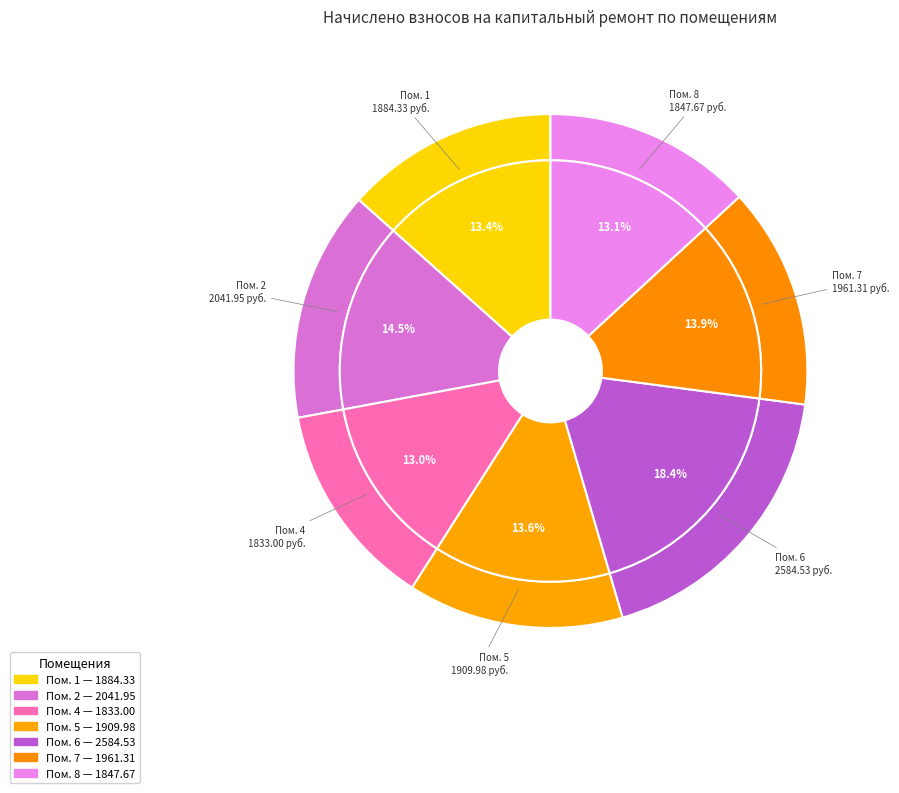

Count the number of slices in the pie.

7